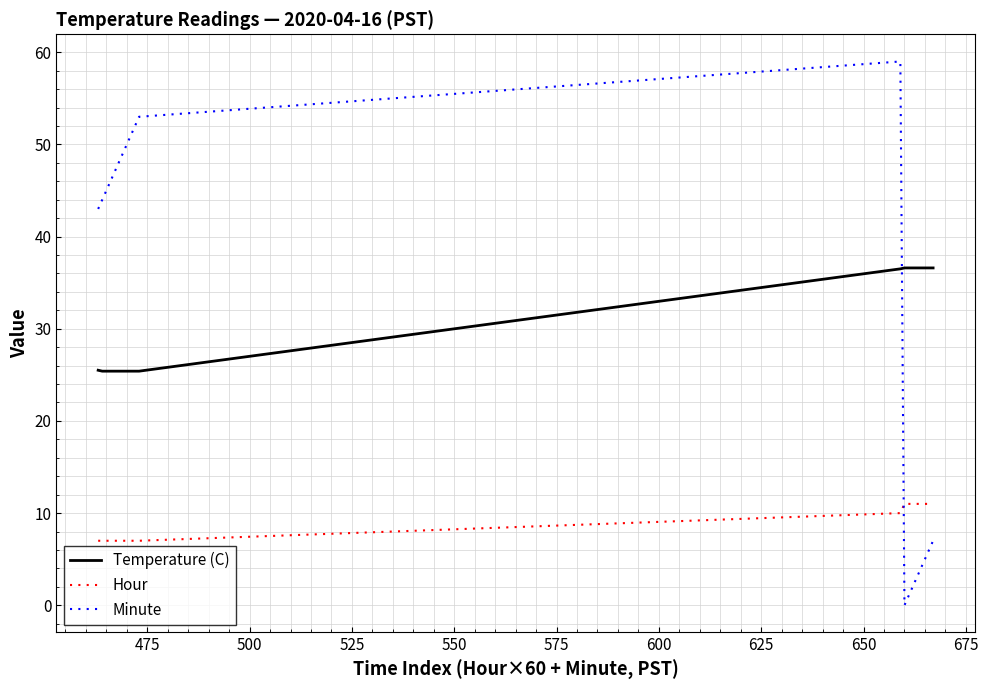

What is the highest value of the Hour series?

11.0